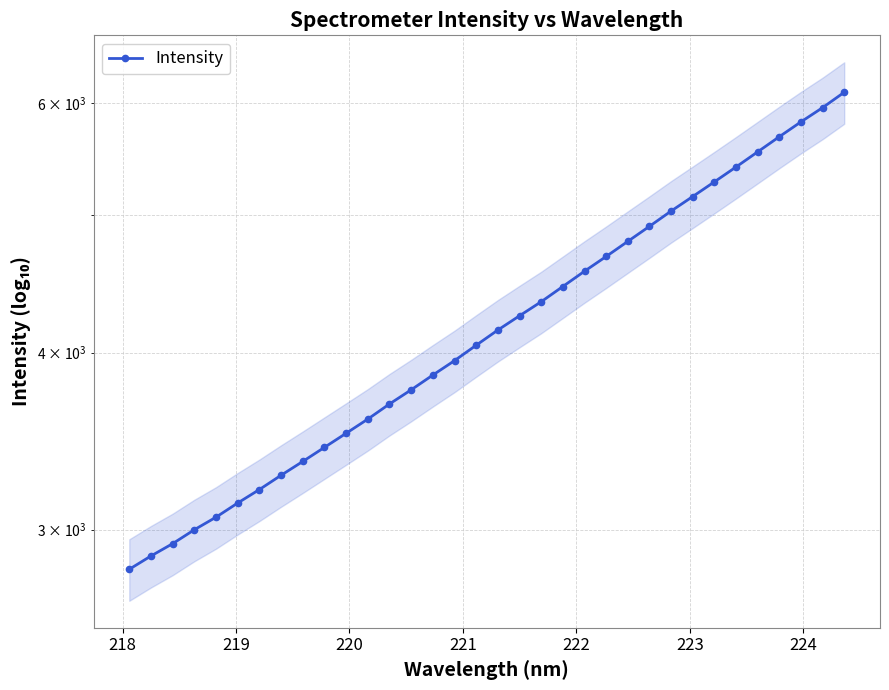

What is the sum of all values?

143611.3